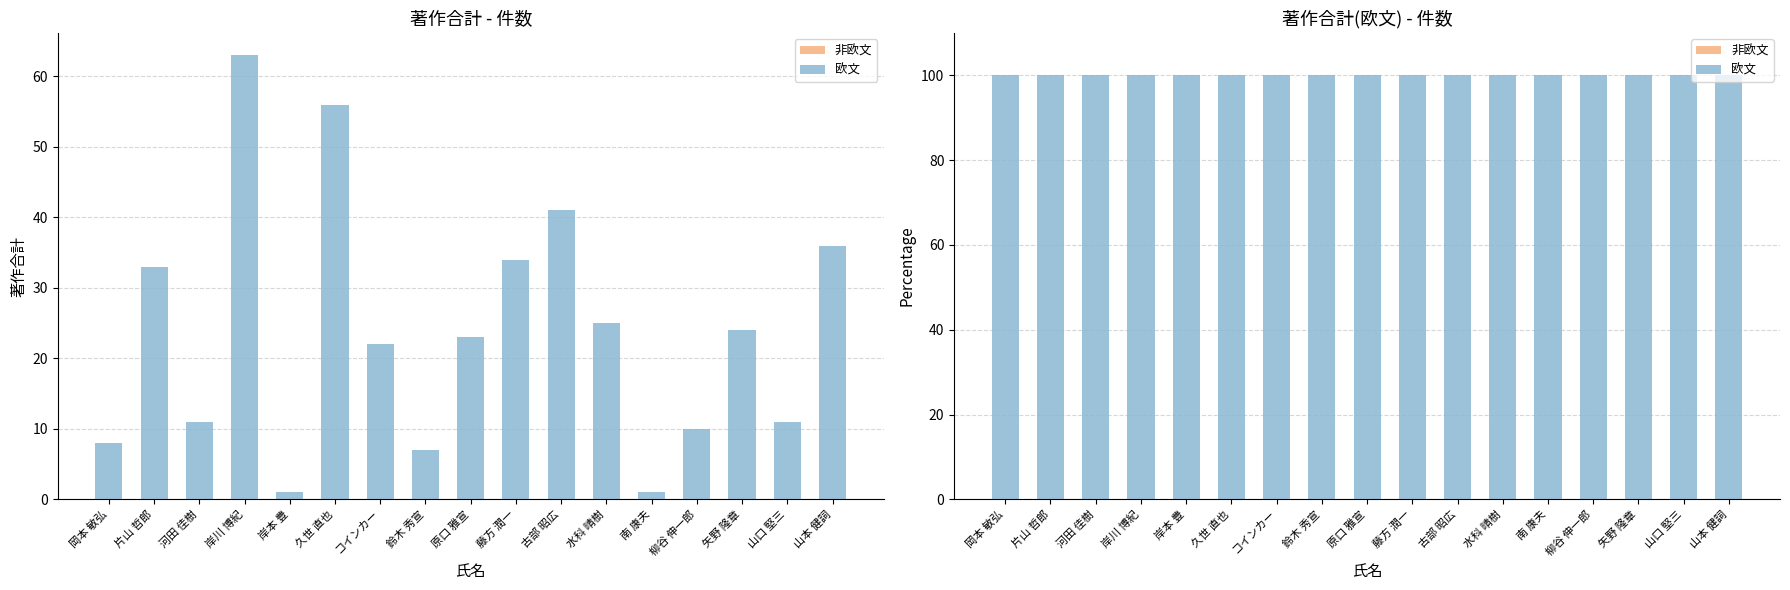

What are all the series names shown in the legend?

非欧文, 欧文